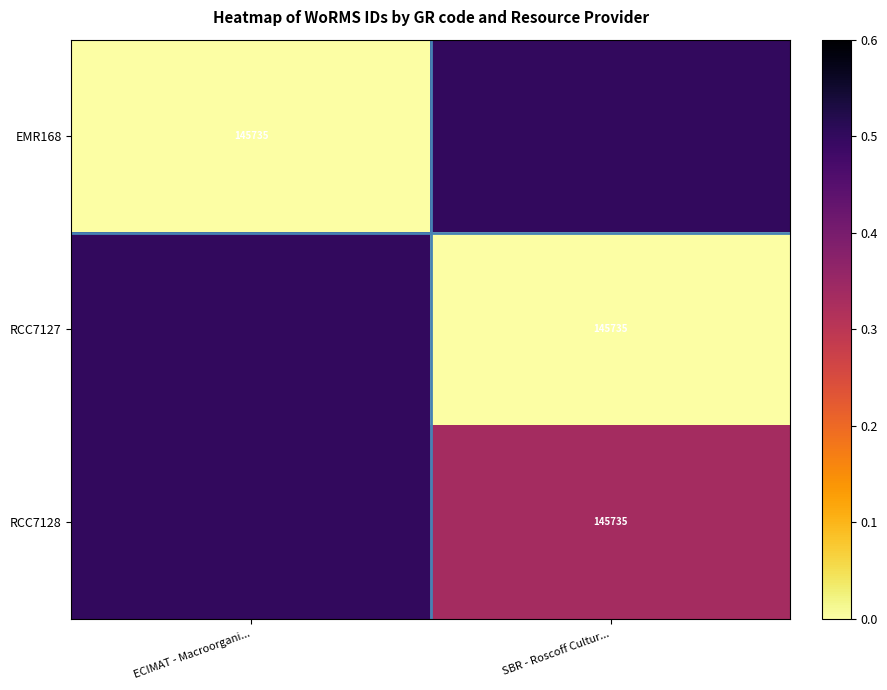

How many data points does each series have?

2